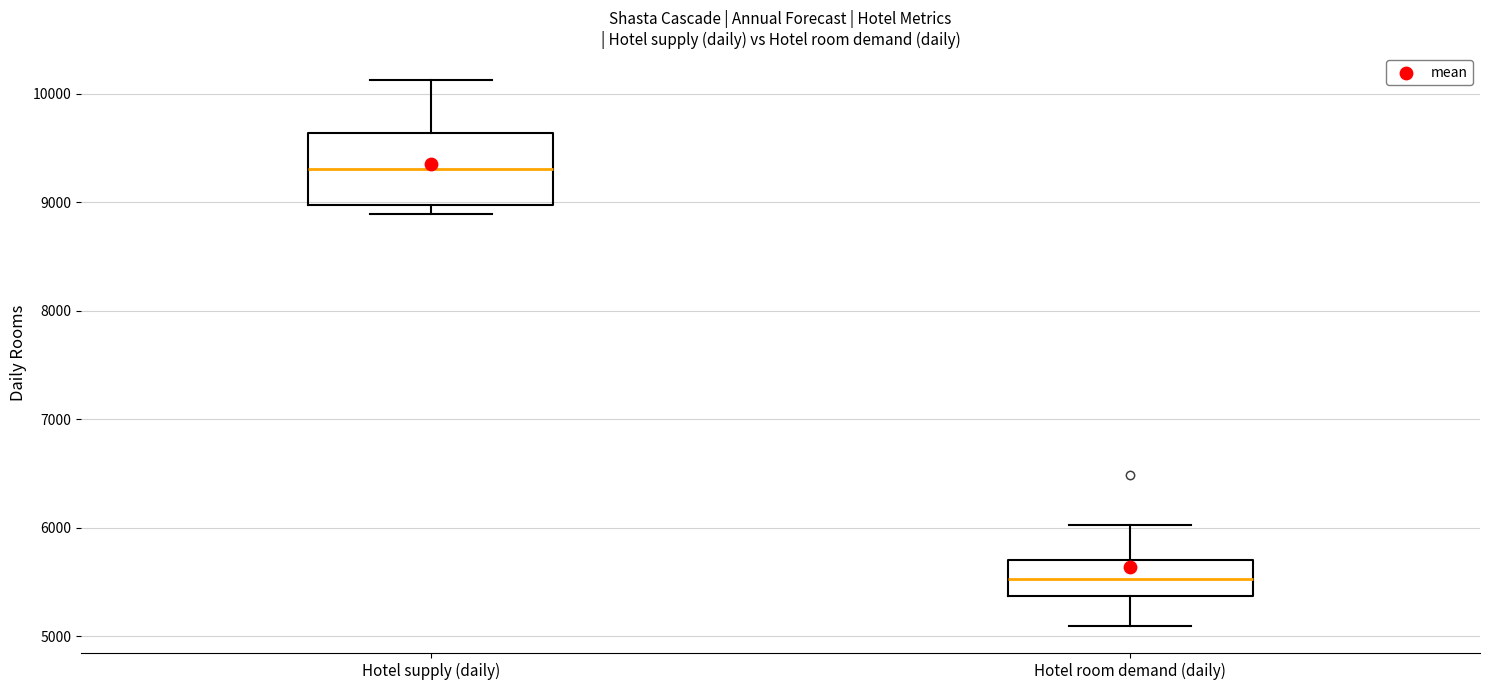

Which box's median line is the highest?

Hotel supply (daily)